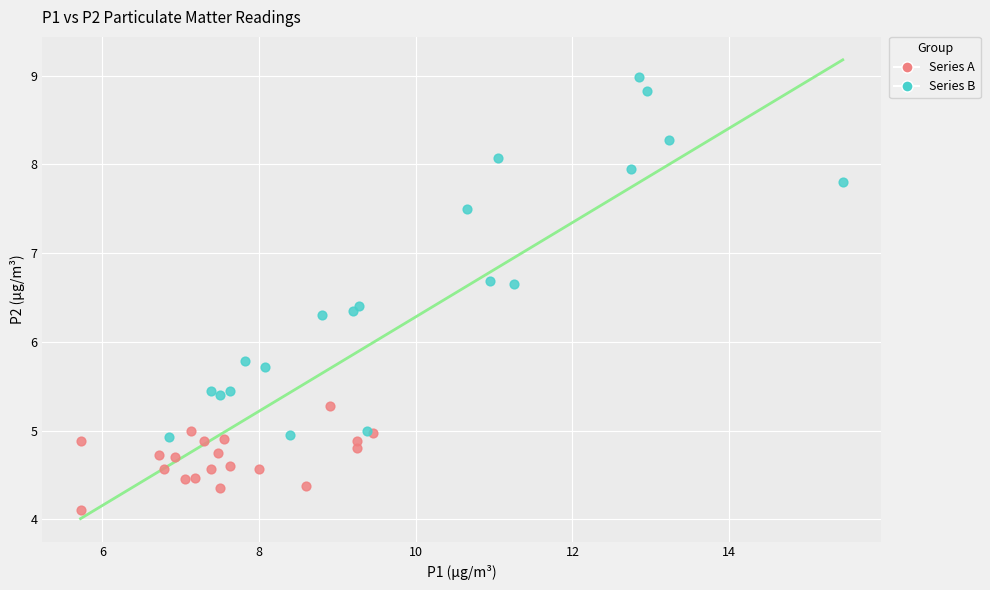

Which series has the widest spread of Y values?

Series B